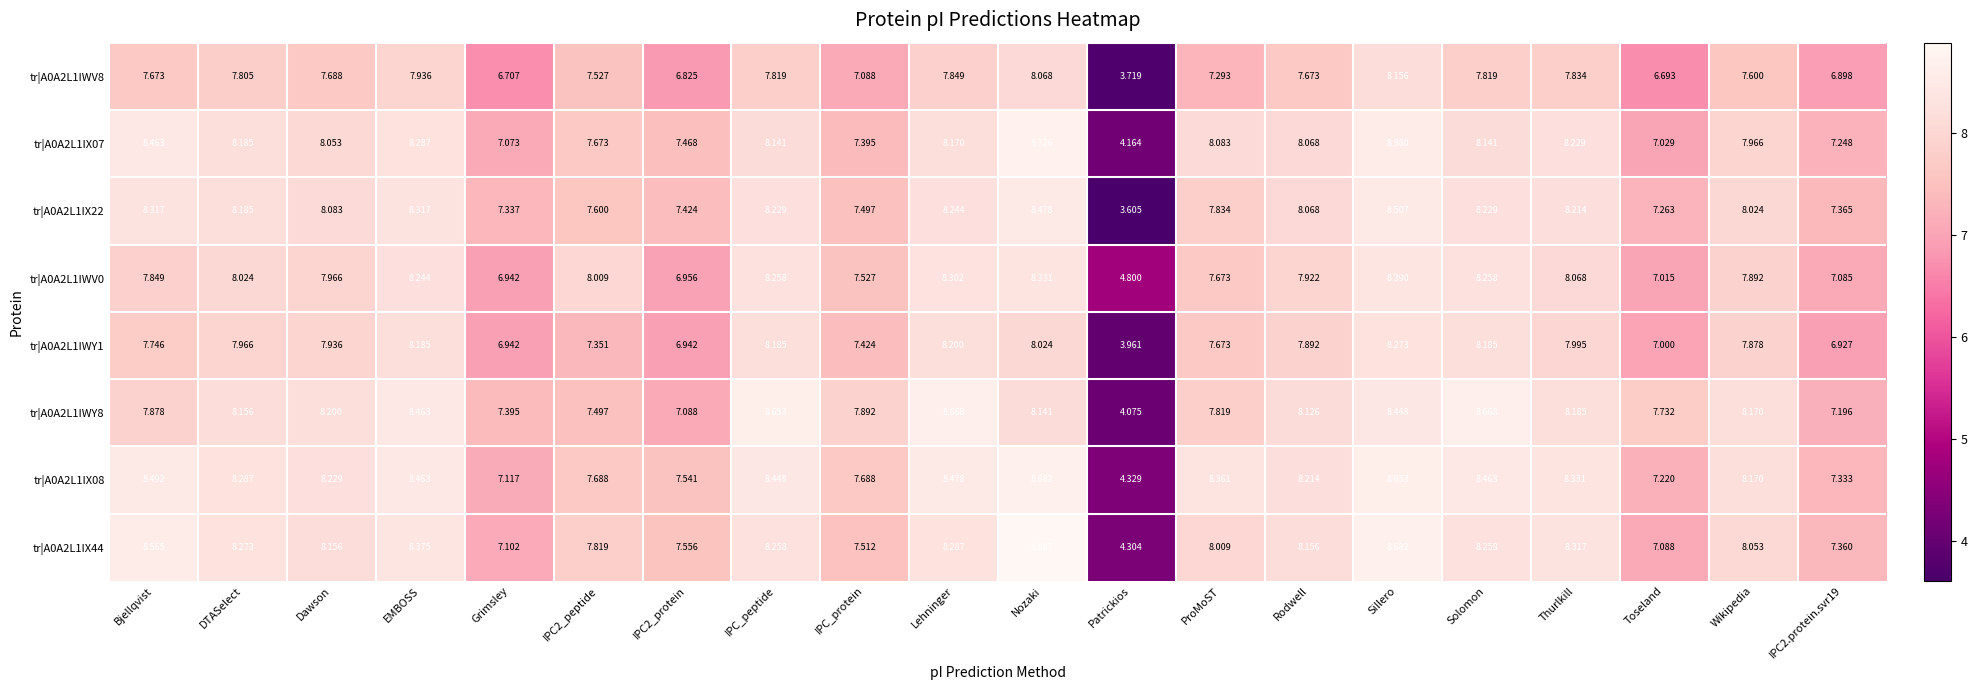

At which label is tr|A0A2L1IX44 closest to 6?

Toseland